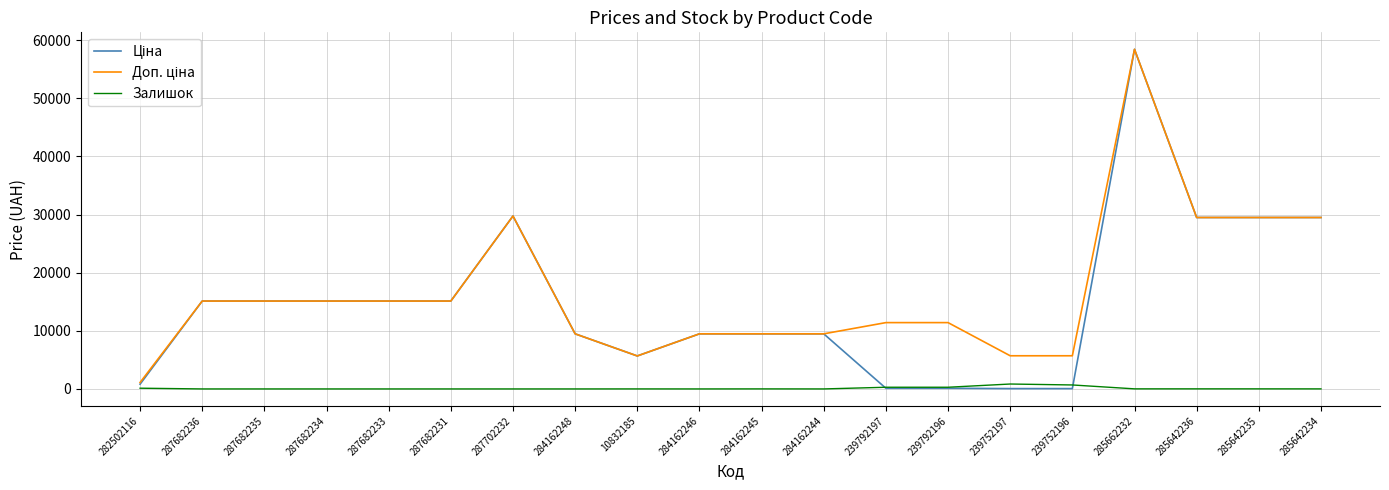

What is the maximum value shown in the chart?

58426.5